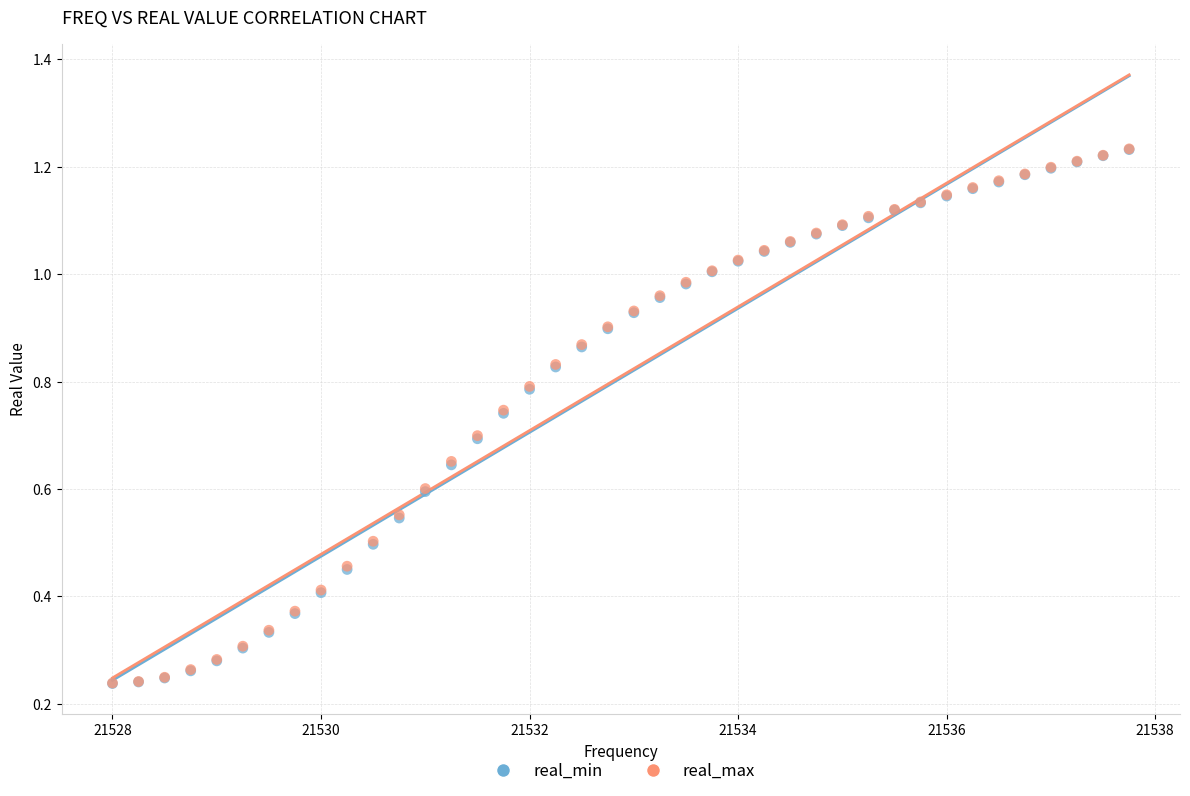

What are all the series names shown in the legend?

real_min, real_max